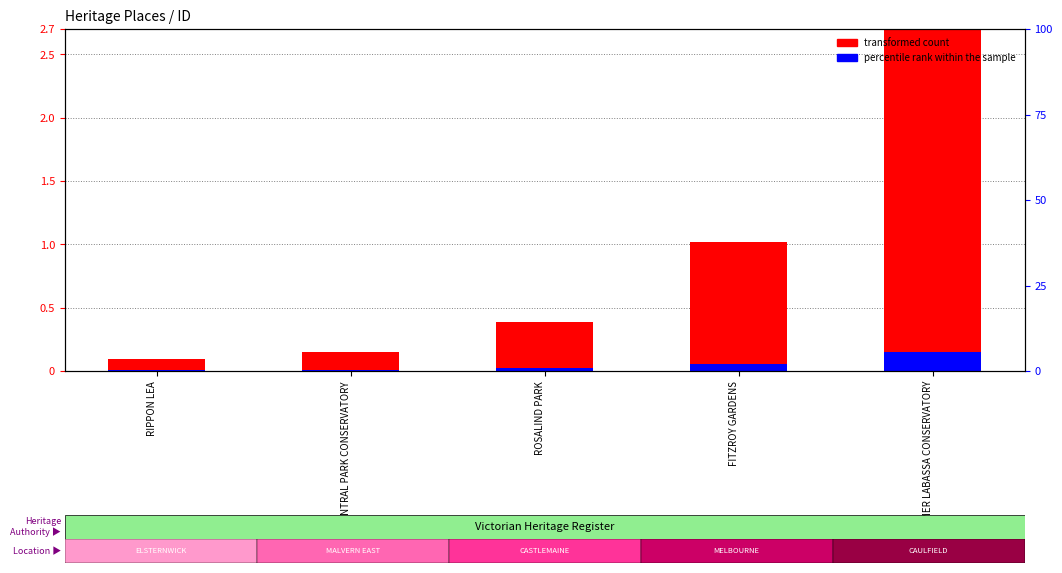

Are the bars horizontal?

No